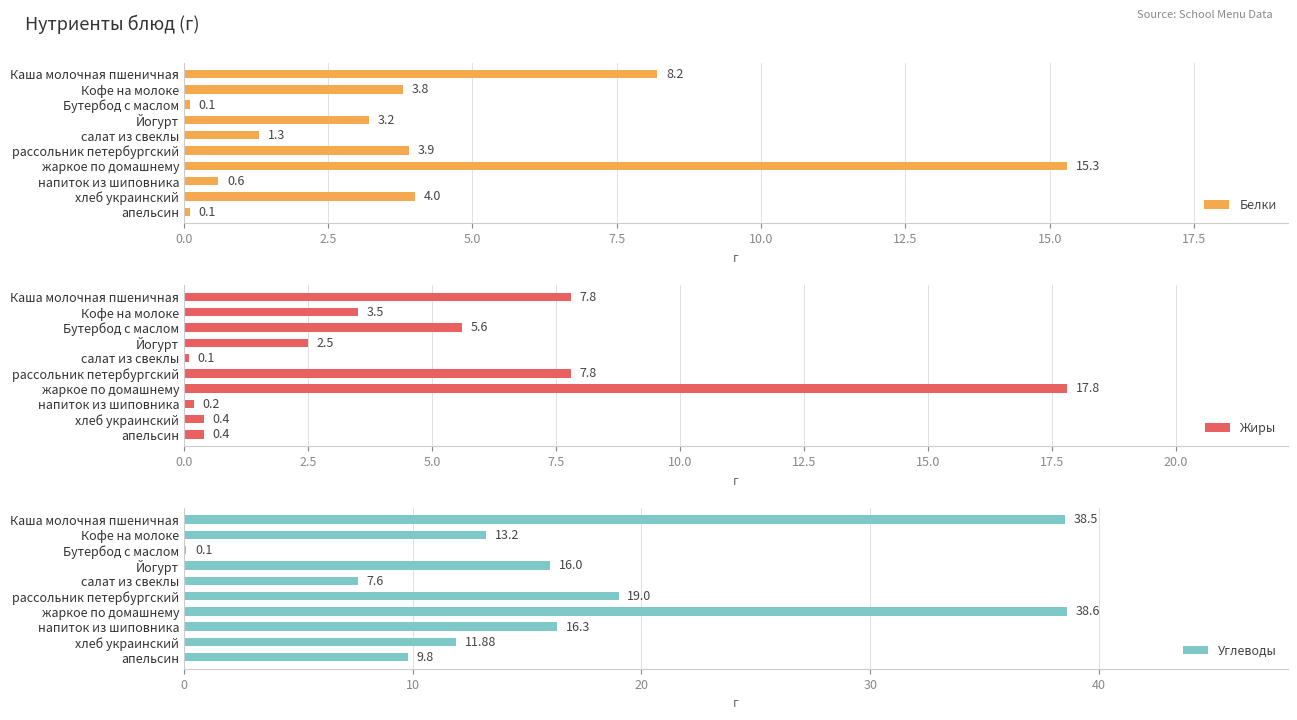

How many categories are shown in the chart?

10